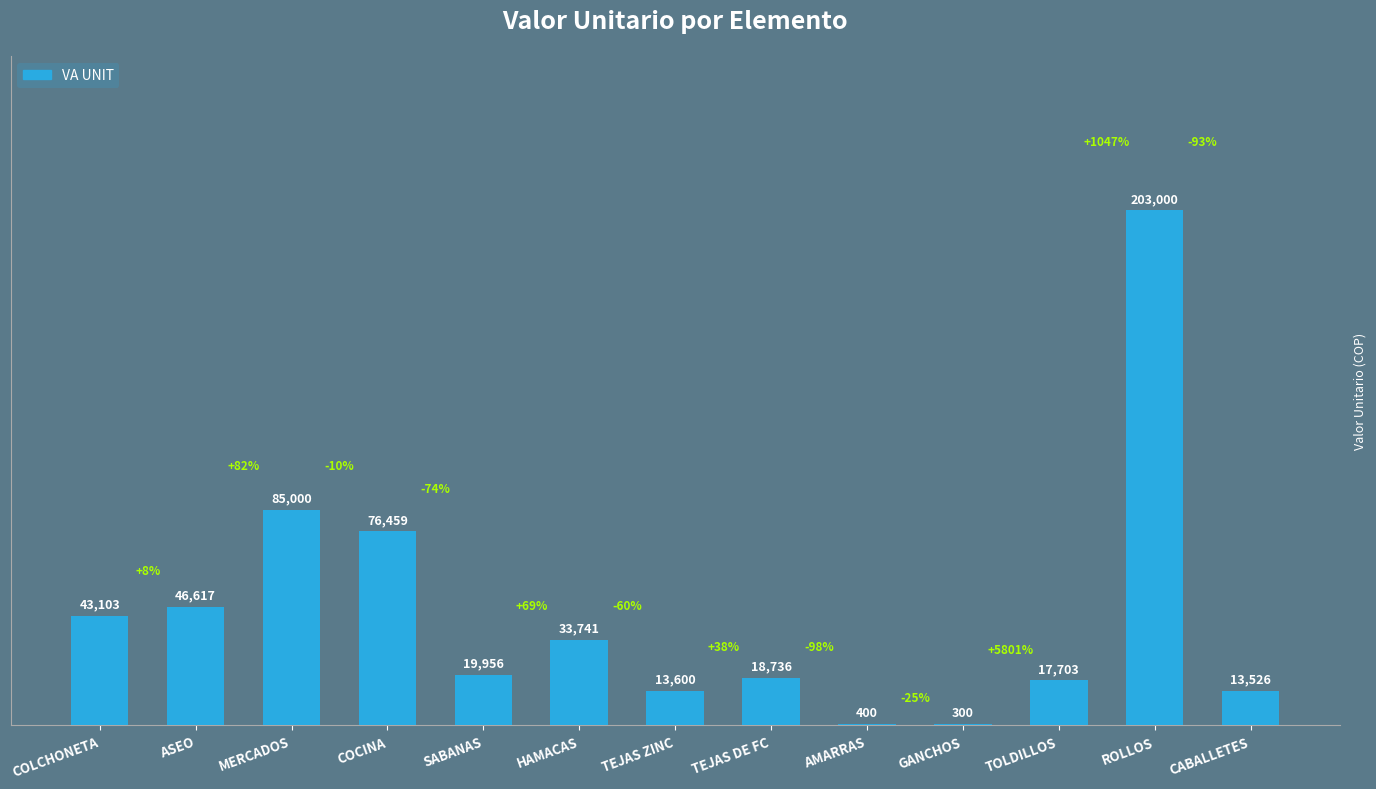

Reading left to right, what are all the values shown in this chart?

COLCHONETA=43103	ASEO=46617	MERCADOS=85000	COCINA=76459	SABANAS=19956	HAMACAS=33741	TEJAS ZINC=13600	TEJAS DE FC=18736	AMARRAS=400	GANCHOS=300	TOLDILLOS=17703	ROLLOS=203000	CABALLETES=13526